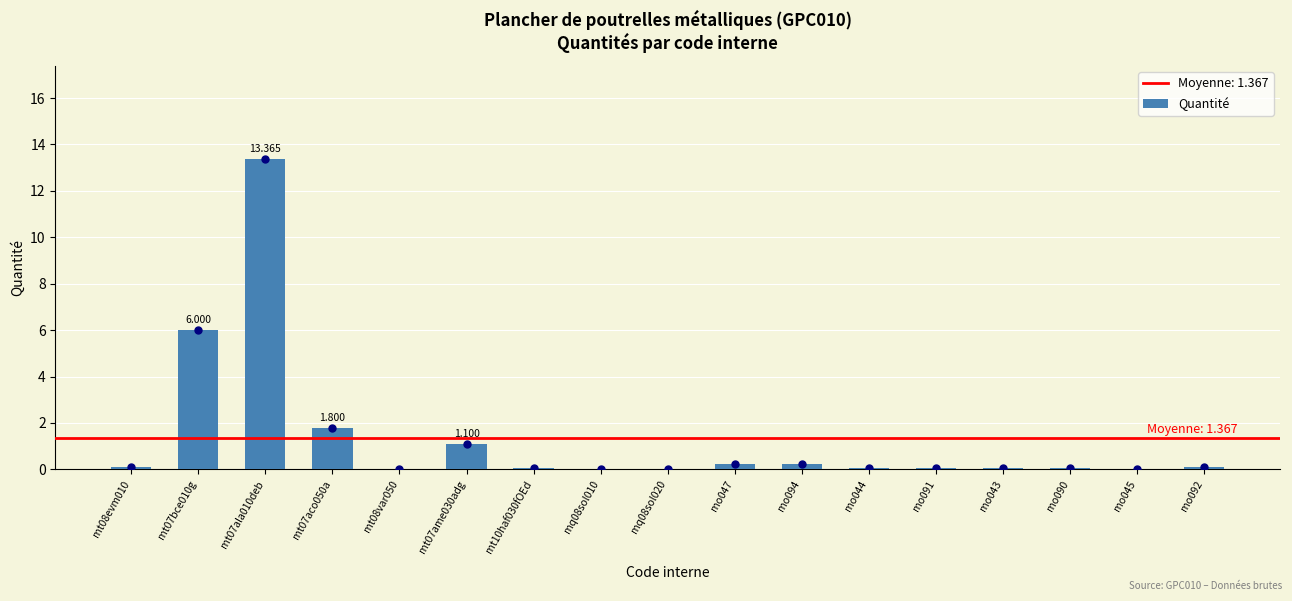

Reading left to right, list all the values displayed in this chart.

0.1	6.0	13.4	1.8	0.0	1.1	0.1	0.0	0.0	0.2	0.2	0.1	0.1	0.0	0.0	0.0	0.1